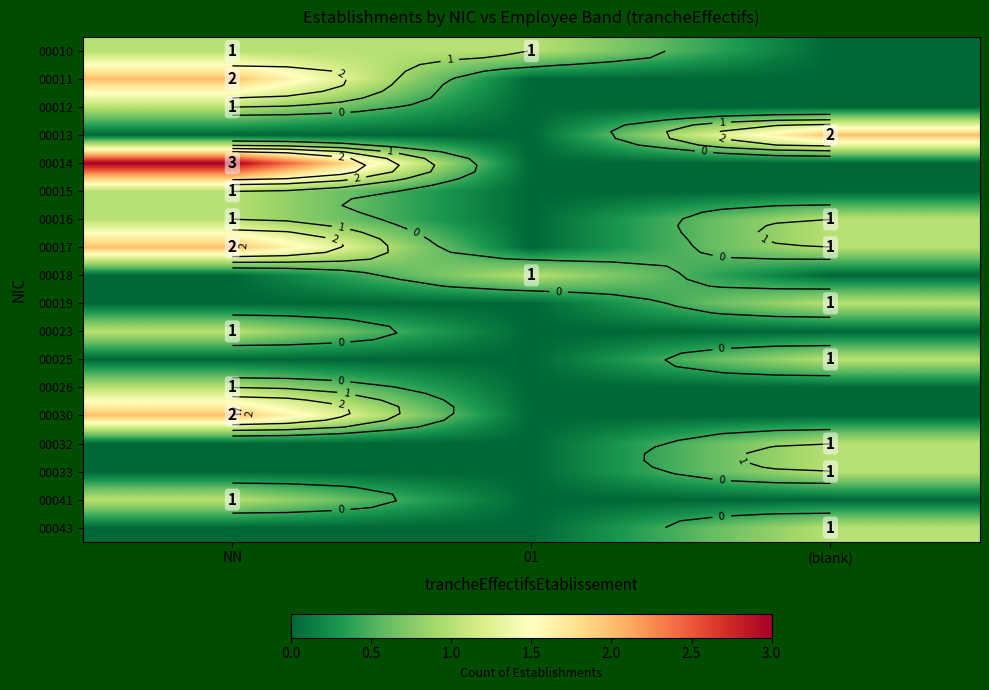

What is the difference between the highest and lowest values at (blank)?

2